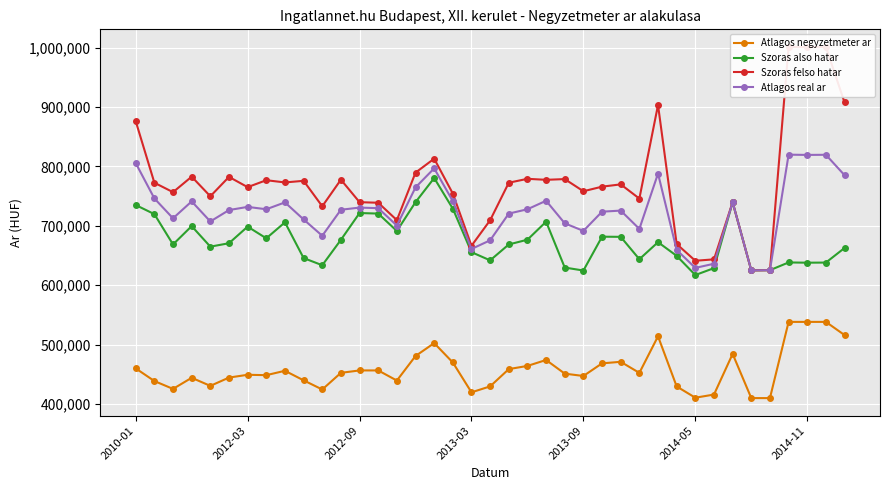

What is the approximate value of Atlagos real ar at 29, to the nearest 10?

659470